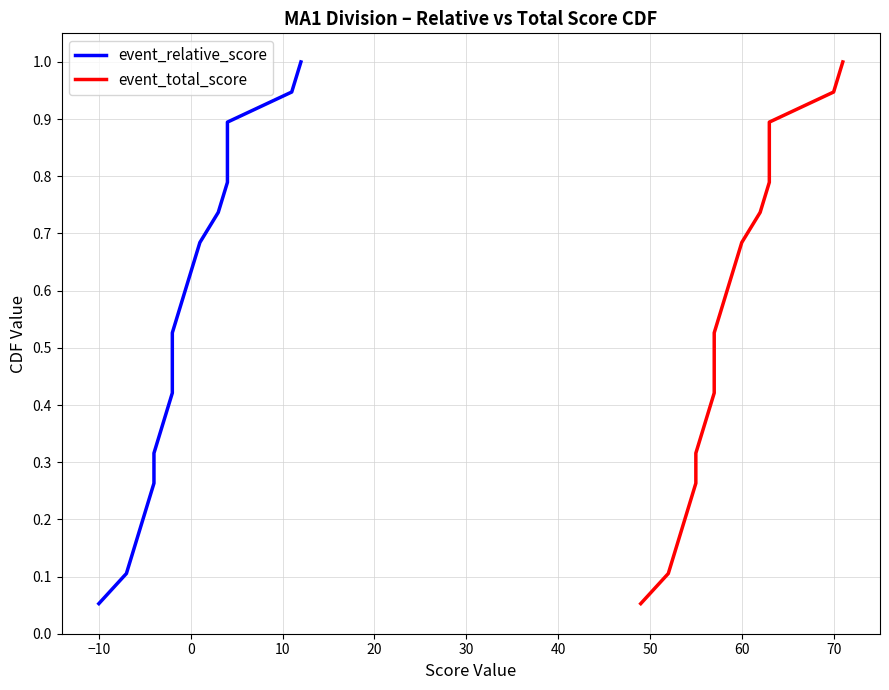

True or false: event_relative_score has more than 2 interior local peaks.

False